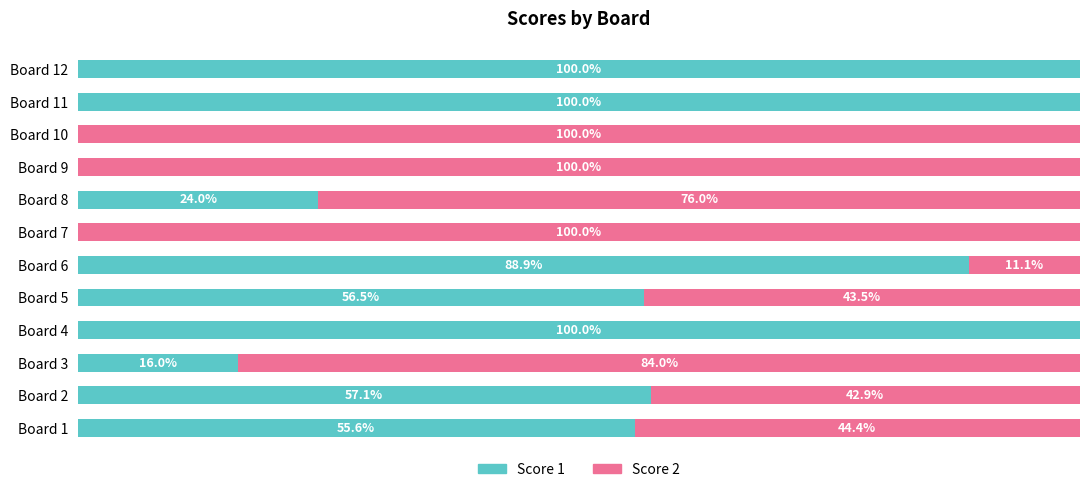

Where is Score 1 nearest to the value 50?

Board 1